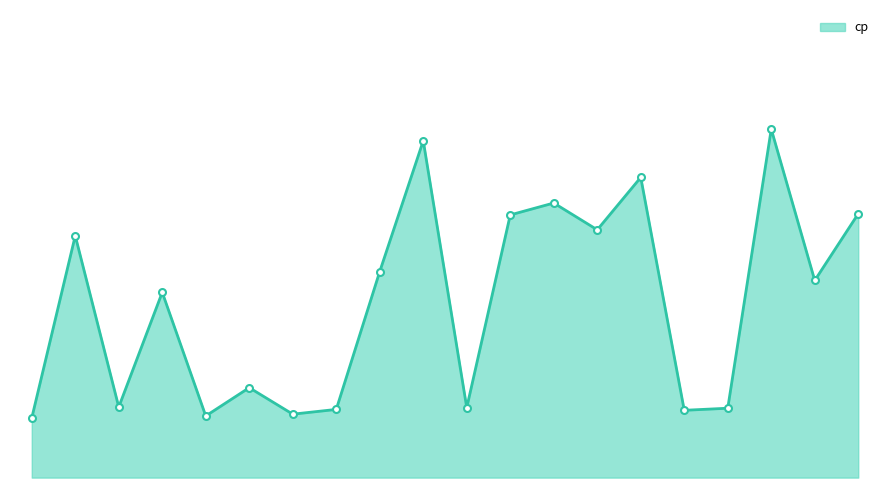

What is the label of the 6th point from the right?

2947